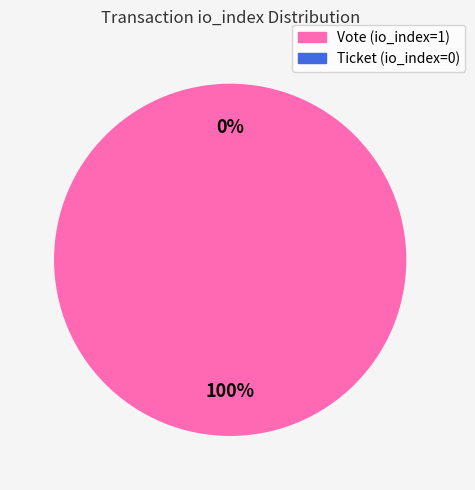

Which category accounts for the majority?

Vote (io_index=1)